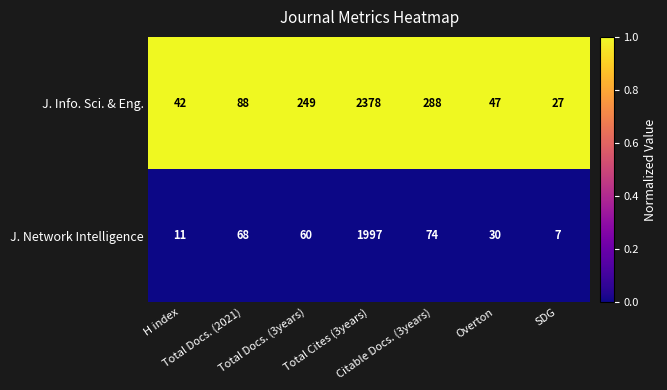

What is the total value across all series at Total Docs. (2021)?

156